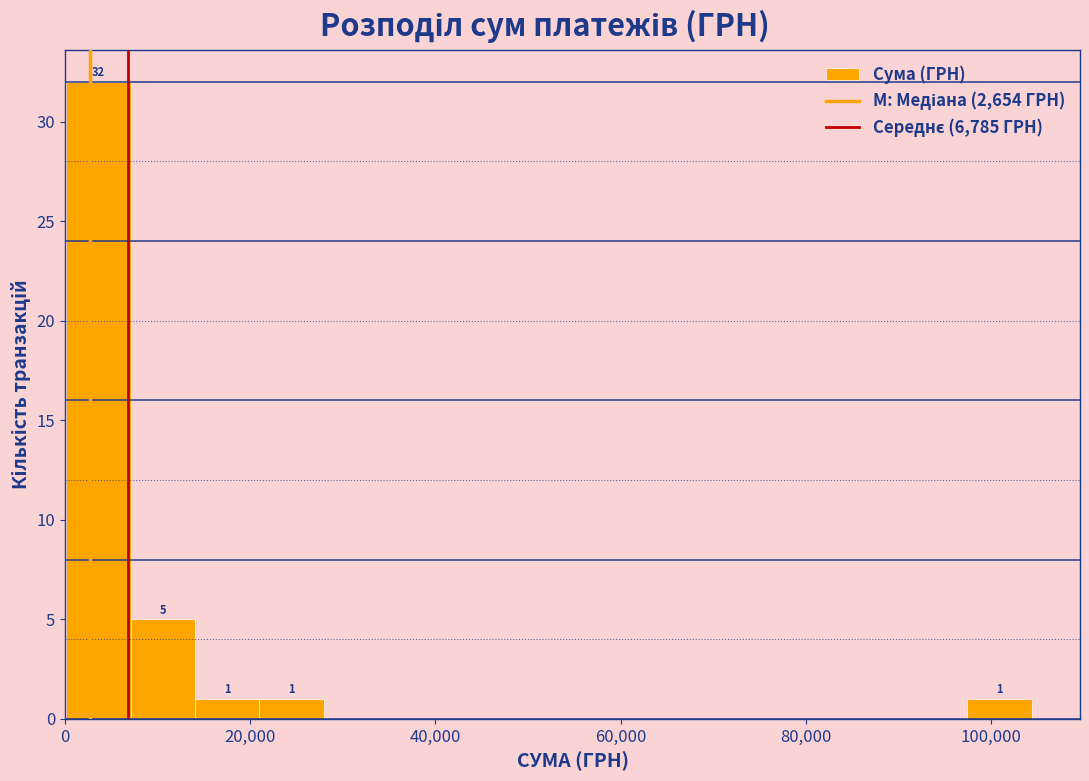

Around what value on the x-axis is the tallest bar? Give the approximate position of its centre, as read against the axis.

4000